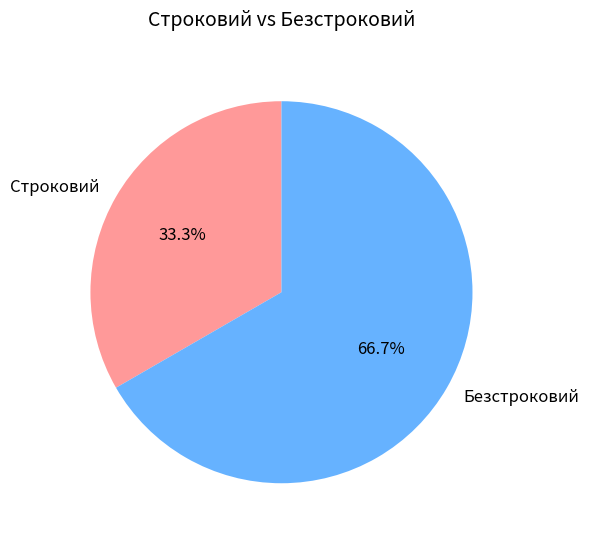

Is it true that Безстроковий is 67% of the pie?

True